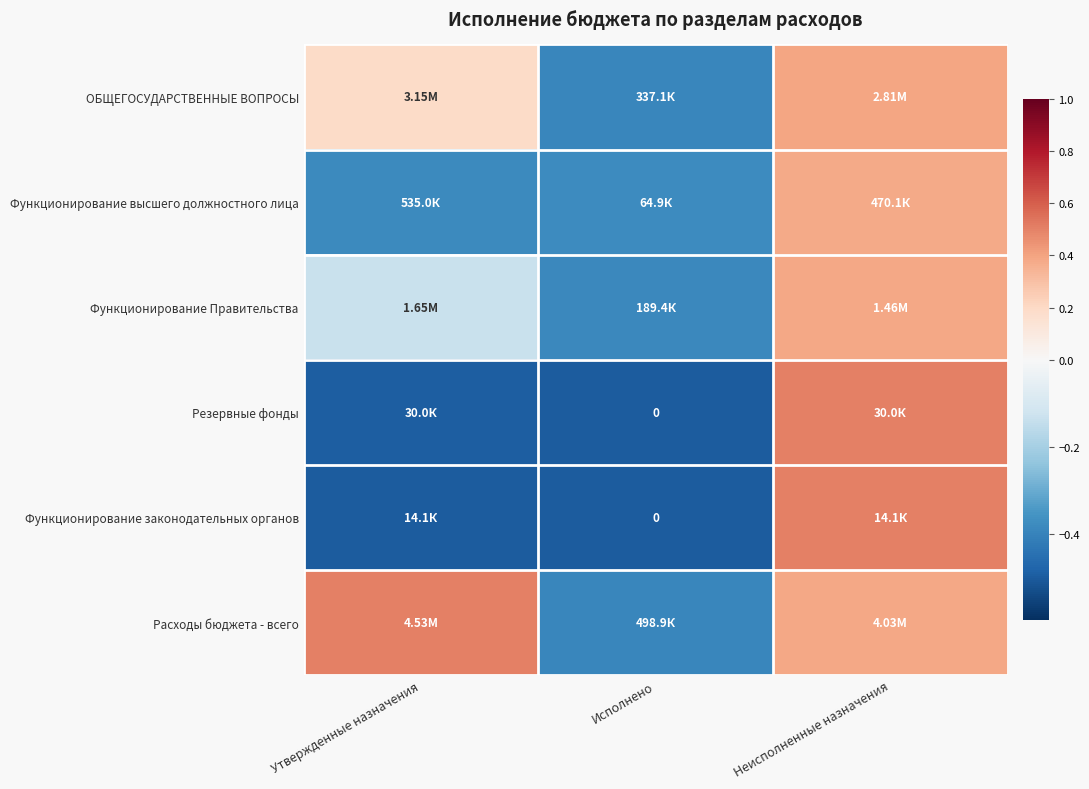

How many Расходы бюджета - всего values are between 0 and 1?

2